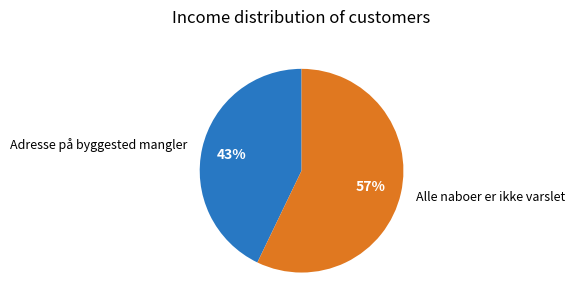

Do Alle naboer er ikke varslet and Adresse på byggested mangler together represent more than half of the pie?

Yes